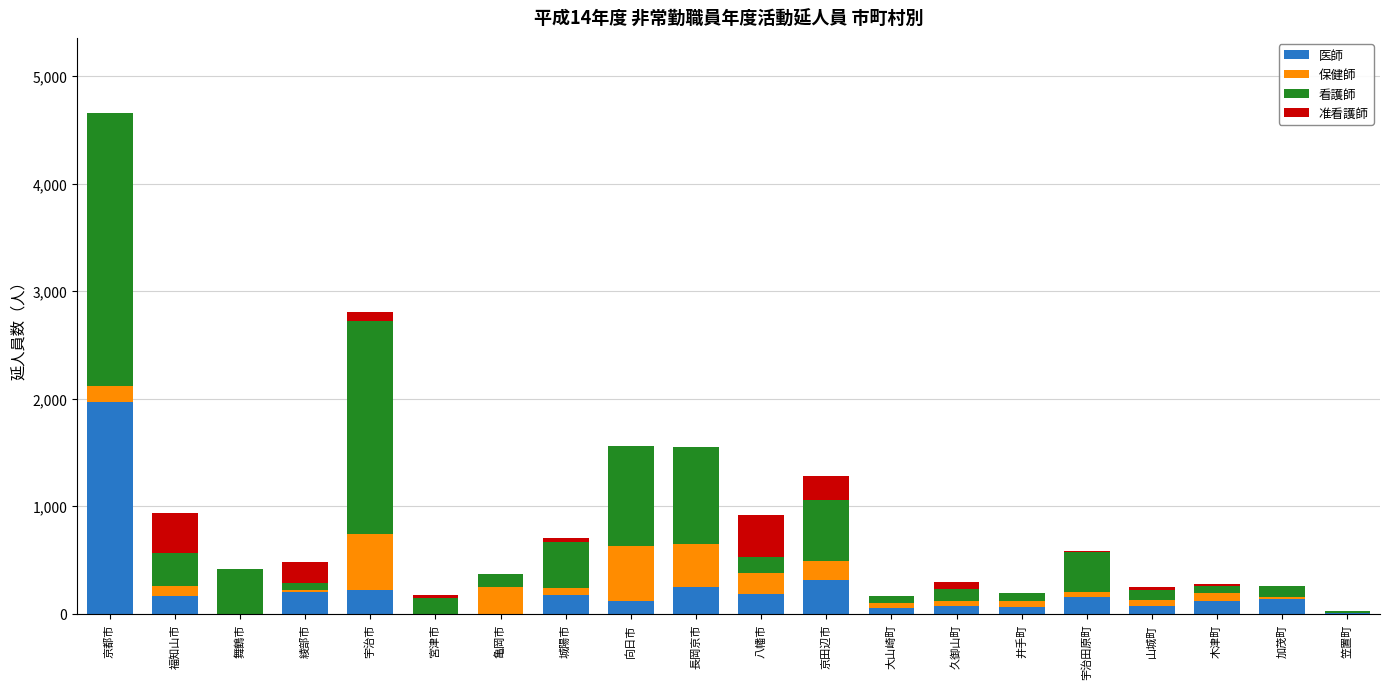

What is the sum of all 医師 values?

4253